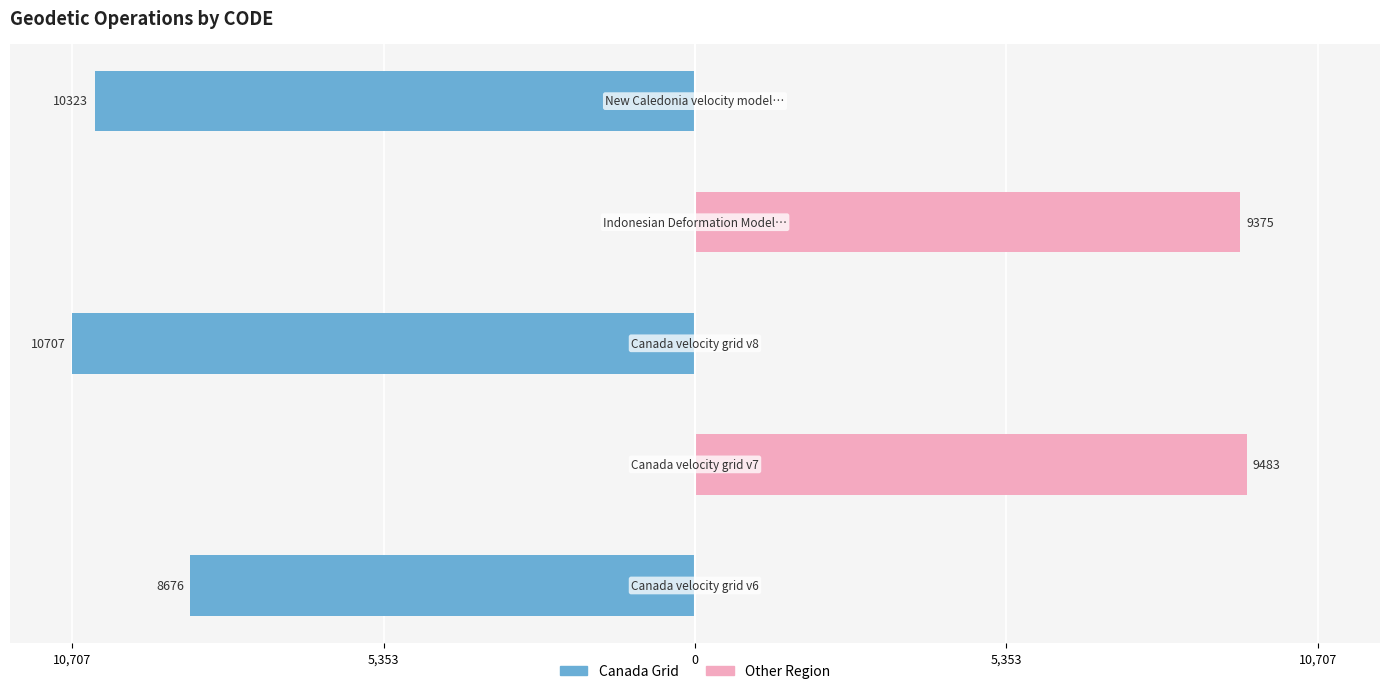

At how many categories does at least one series exceed -49?

5